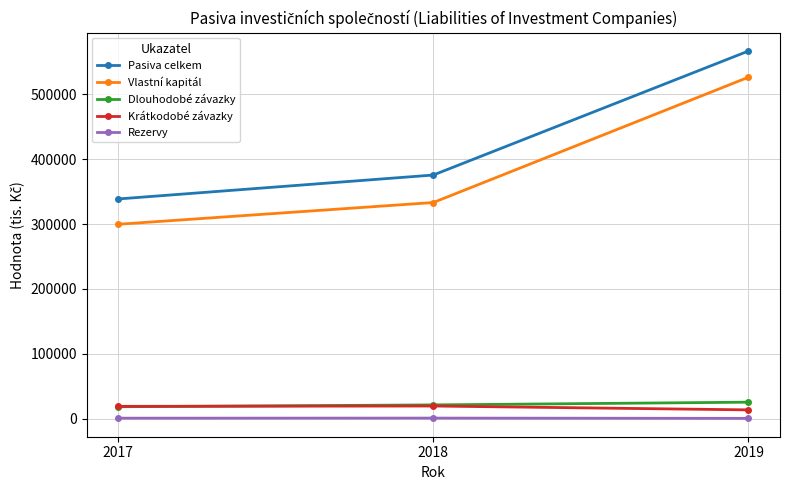

List the labels in order of Pasiva celkem value, largest first.

2019, 2018, 2017